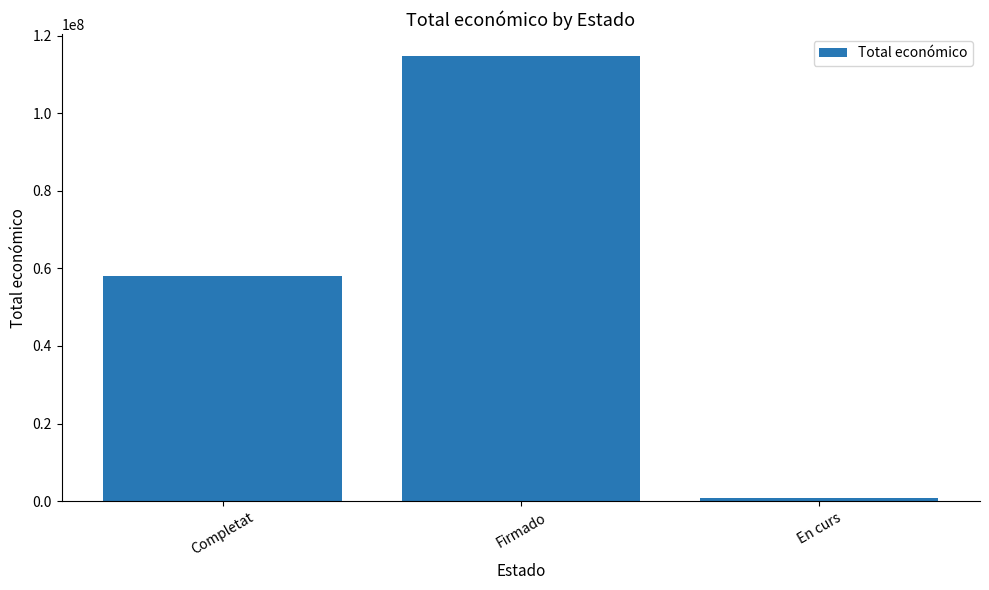

Rank the categories by value from lowest to highest.

En curs, Completat, Firmado